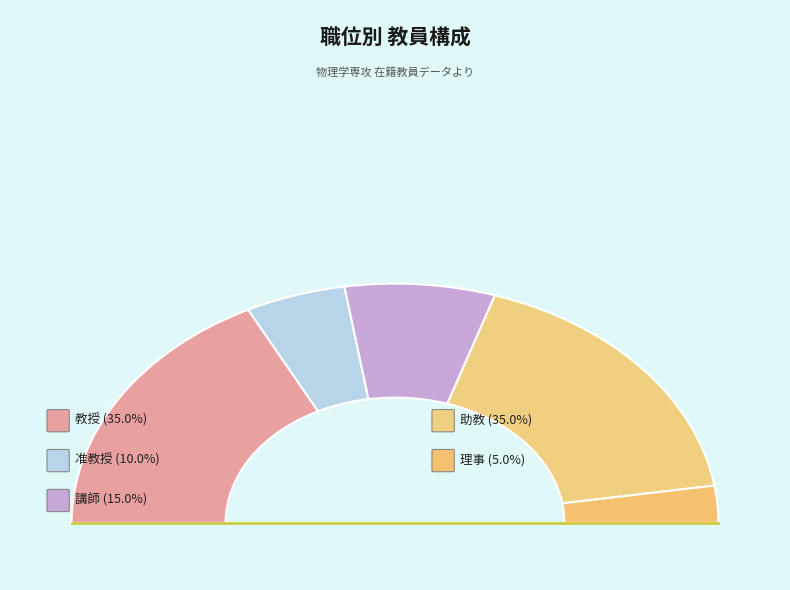

What percentage is the 准教授 slice, to the nearest percent?

10%